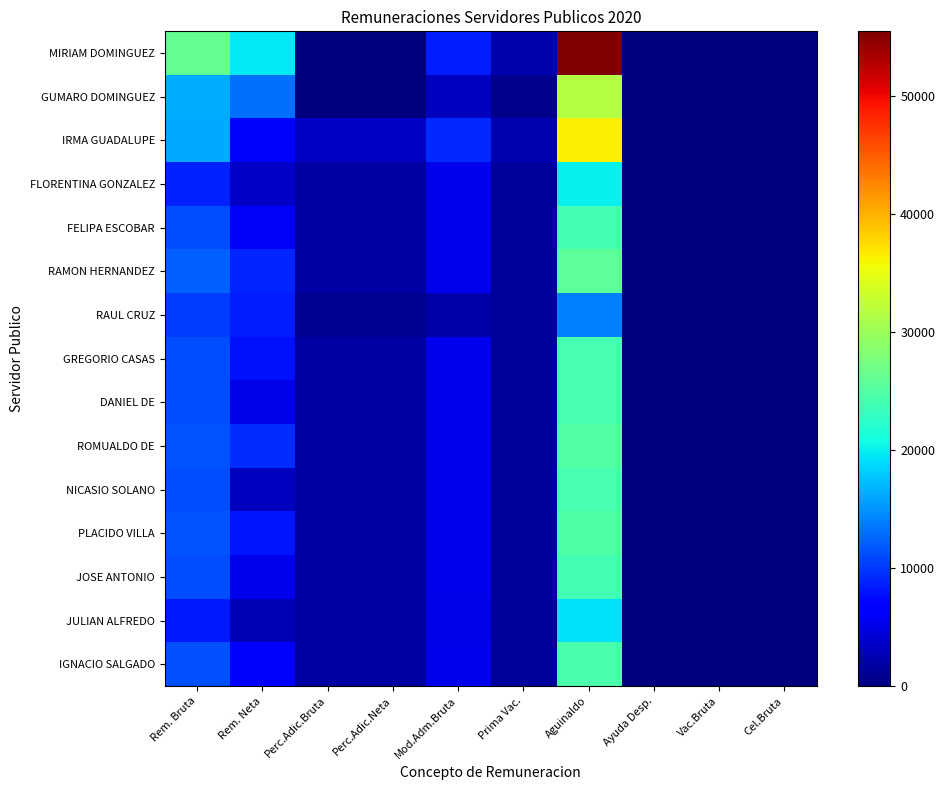

List the series in order of their peak value, lowest first.

RAUL CRUZ, JULIAN ALFREDO, FLORENTINA GONZALEZ, JOSE ANTONIO, FELIPA ESCOBAR, GREGORIO CASAS, DANIEL DE, NICASIO SOLANO, IGNACIO SALGADO, PLACIDO VILLA, ROMUALDO DE, RAMON HERNANDEZ, GUMARO DOMINGUEZ, IRMA GUADALUPE, MIRIAM DOMINGUEZ